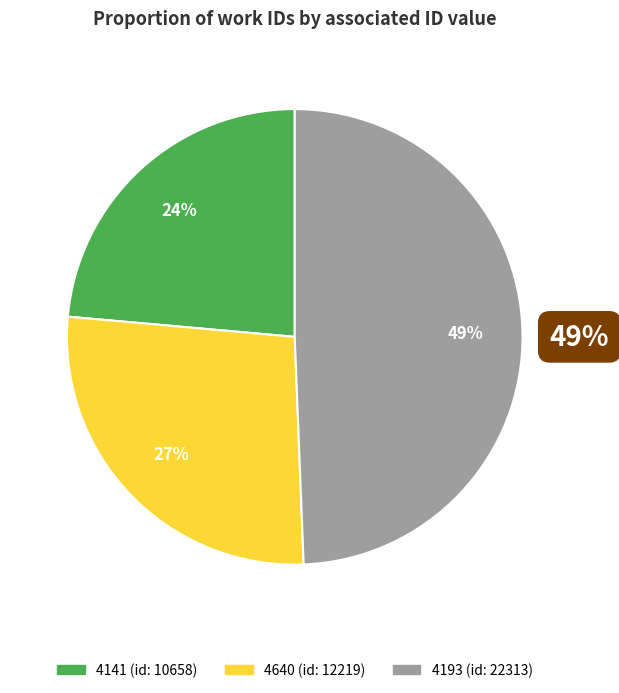

What is the ratio of the value at 4640 to the value at 4141?

1.1